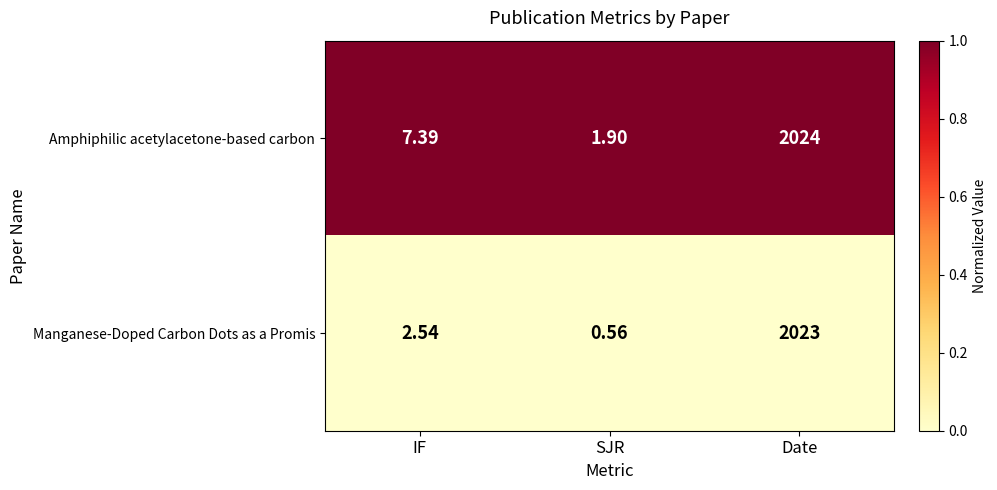

Which series has the widest spread of values?

Manganese-Doped Carbon Dots as a Promis